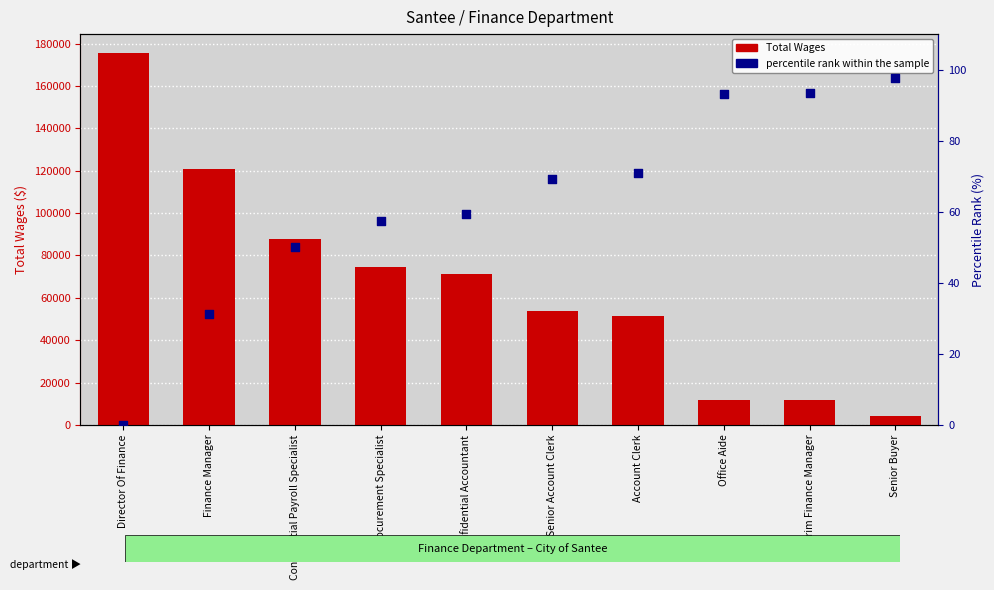

Is the value of Total Wages at Procurement Specialist greater than the value of percentile rank within the sample at Senior Account Clerk?

Yes